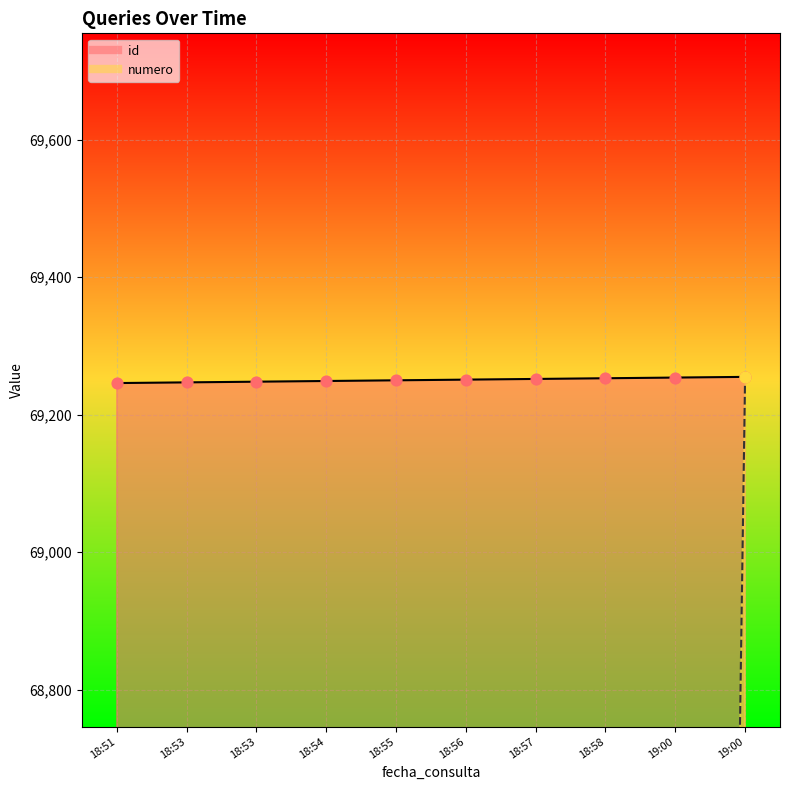

At which category is the sum across all series the highest?

19:00